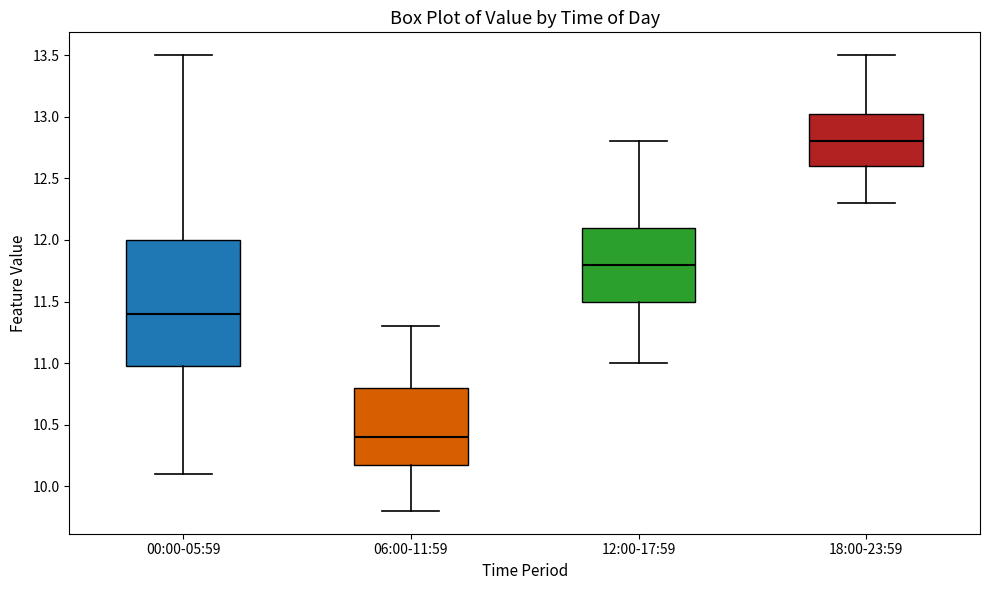

Comparing the boxes themselves (not the whiskers), which one is the tallest?

00:00-05:59